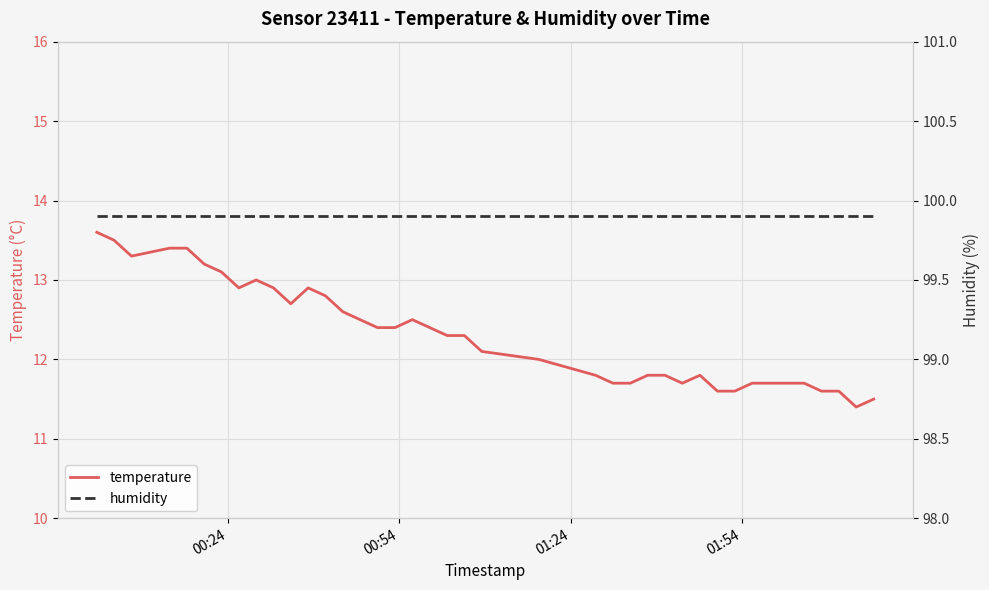

What is the highest value of the temperature series?

13.6